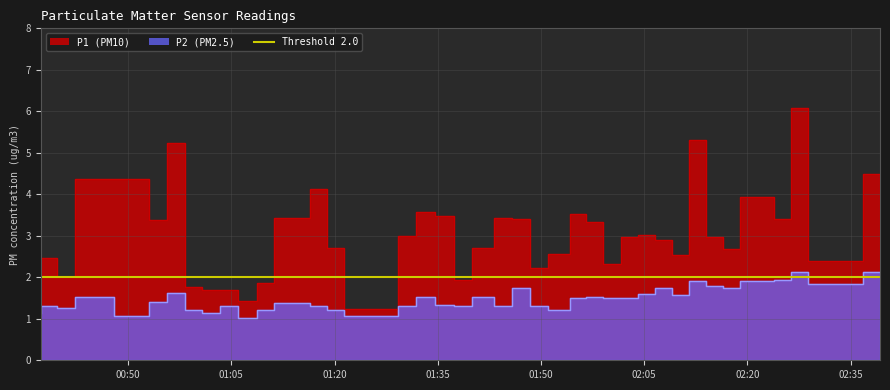

In P2, how many points are lower than both neighbors (excluding endpoints)?

11